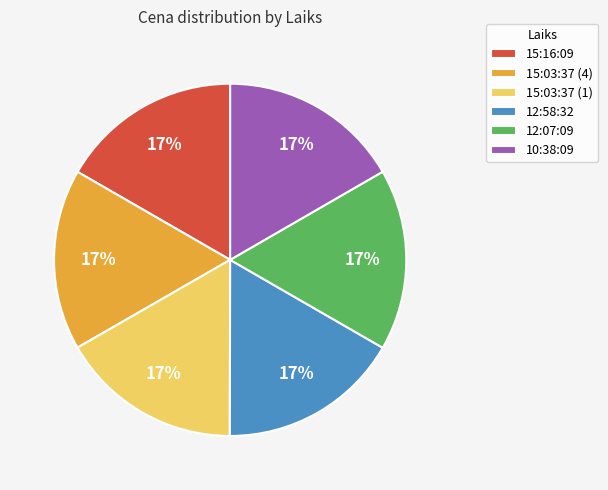

Does 12:58:32 represent more than half of the total?

No